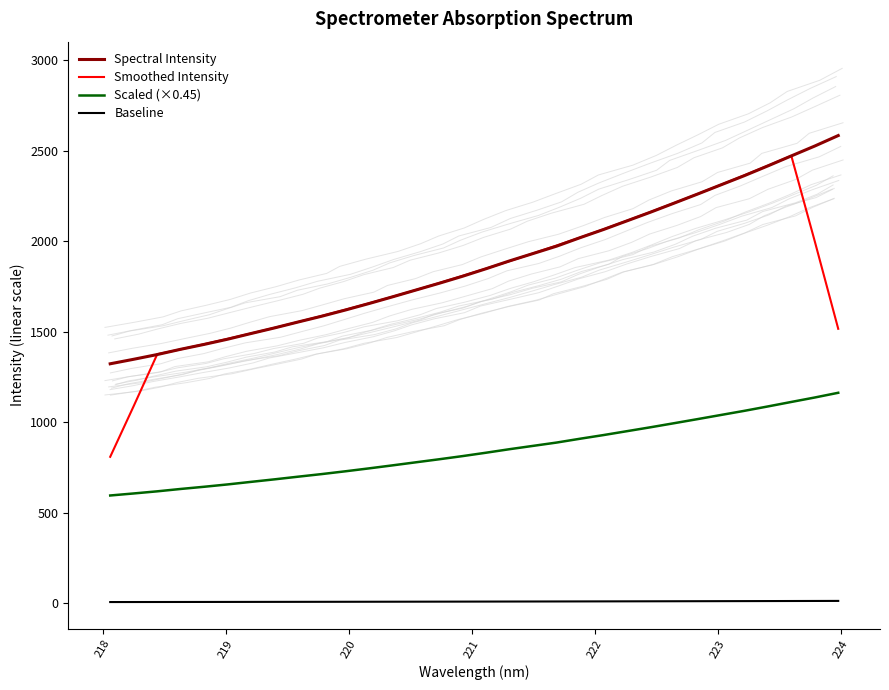

True or false: Spectral Intensity and Baseline intersect in this chart.

False